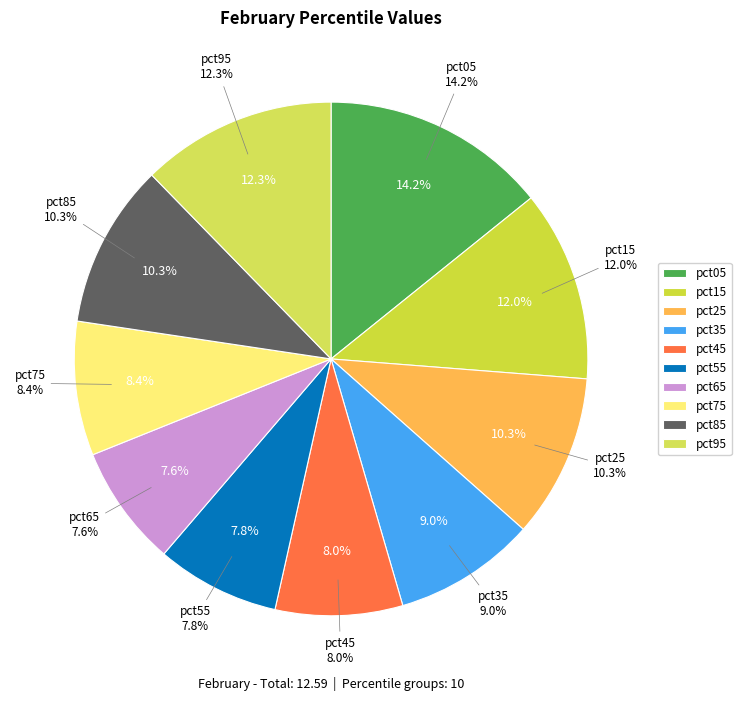

Rank the categories by value from highest to lowest.

pct05, pct95, pct15, pct85, pct25, pct35, pct75, pct45, pct55, pct65